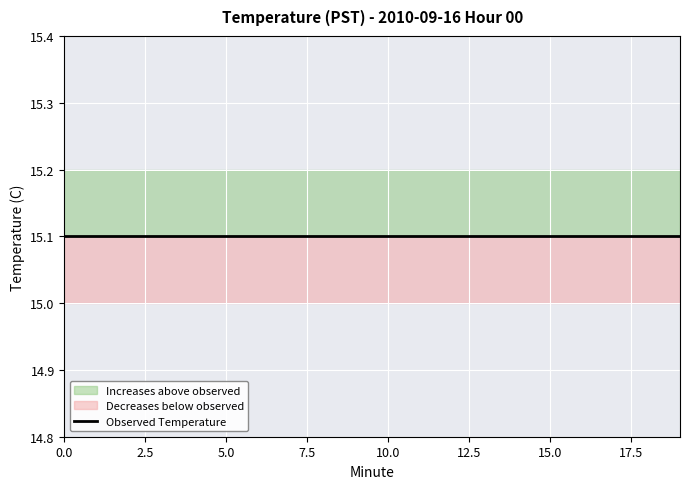

Reading right to left, transcribe all the data shown in this chart.

Temperature: 15.1	15.1	15.1	15.1	15.1	15.1	15.1	15.1	15.1	15.1	15.1	15.1	15.1	15.1	15.1	15.1	15.1	15.1	15.1	15.1
Upper: 15.2	15.2	15.2	15.2	15.2	15.2	15.2	15.2	15.2	15.2	15.2	15.2	15.2	15.2	15.2	15.2	15.2	15.2	15.2	15.2
Lower: 15.0	15.0	15.0	15.0	15.0	15.0	15.0	15.0	15.0	15.0	15.0	15.0	15.0	15.0	15.0	15.0	15.0	15.0	15.0	15.0